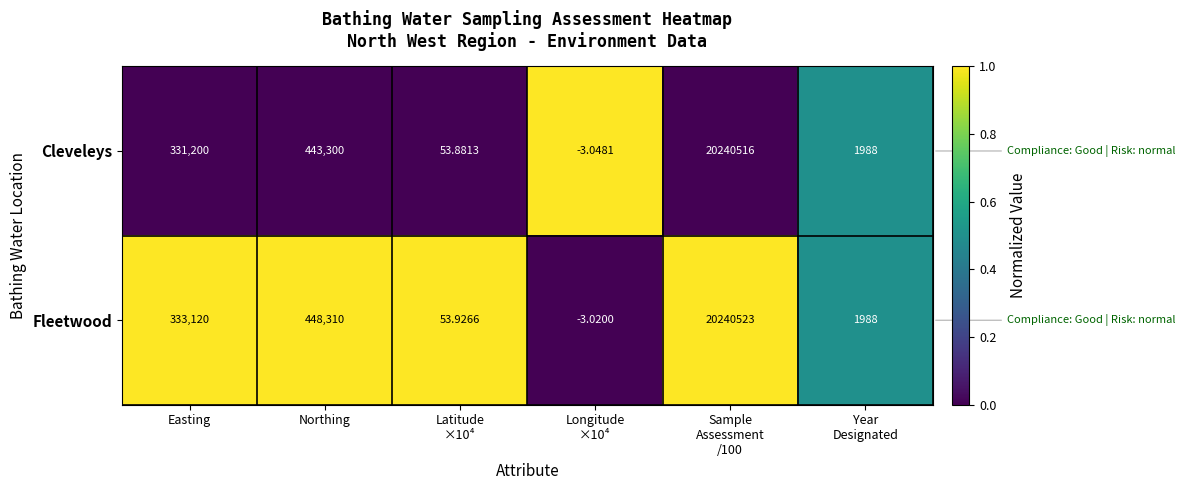

Which series has the largest total across all categories?

Fleetwood